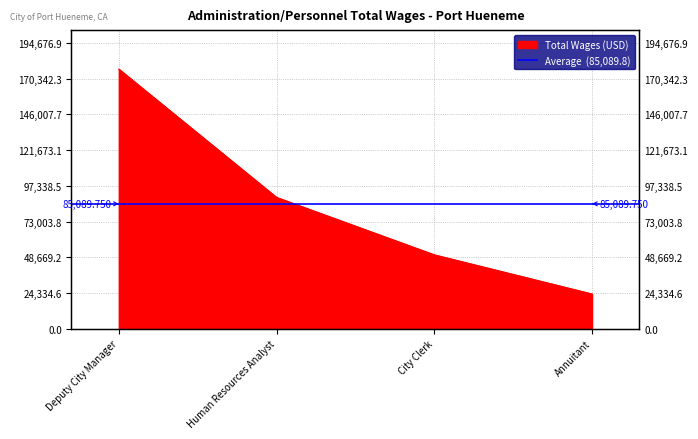

Reading left to right, extract all data points from this chart.

176979	89472	50311	23597